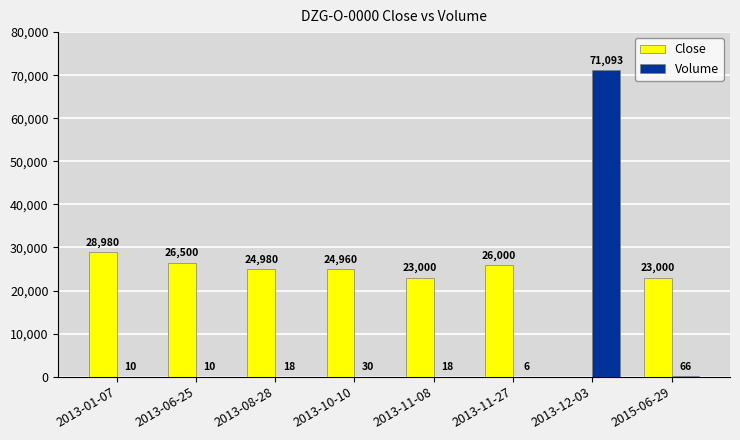

Is the value of Close at 2015-06-29 greater than the value of Volume at 2013-08-28?

Yes